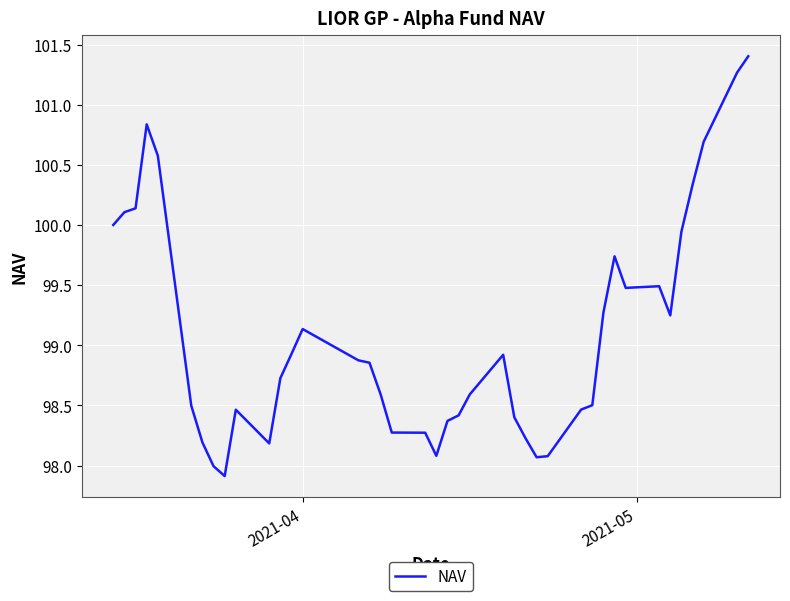

What is the difference between the maximum and minimum values?

3.5